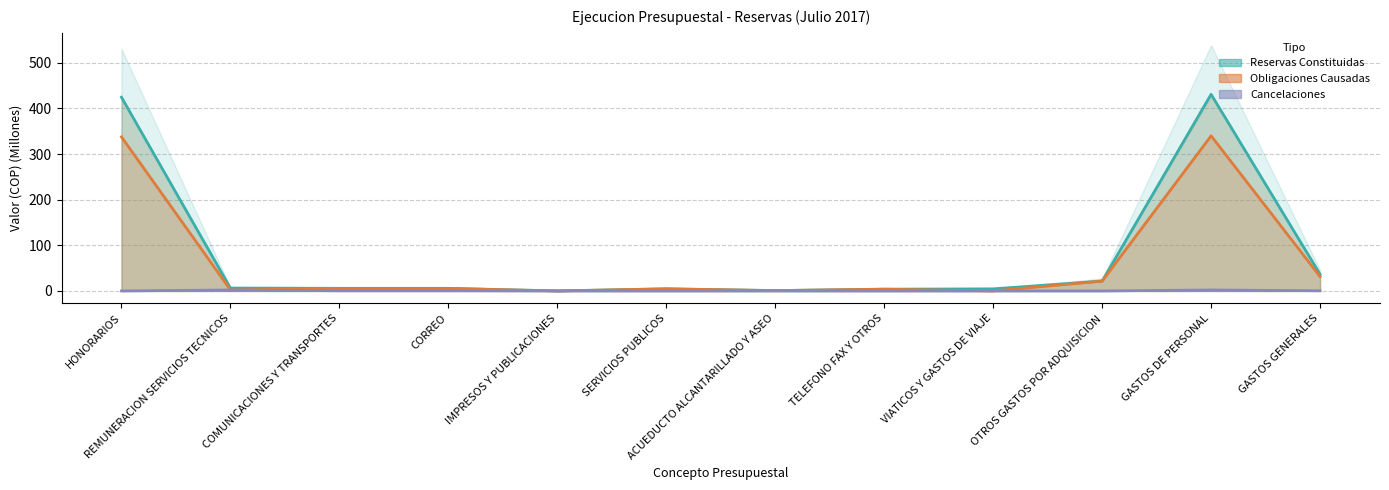

Reading left to right, transcribe all the data shown in this chart.

Reservas Constituidas: HONORARIOS=424.6	REMUNERACION SERVICIOS TECNICOS=6.3	COMUNICACIONES Y TRANSPORTES=5.7	CORREO=5.7	IMPRESOS Y PUBLICACIONES=0.0	SERVICIOS PUBLICOS=4.6	ACUEDUCTO ALCANTARILLADO Y ASEO=0.7	TELEFONO FAX Y OTROS=3.8	VIATICOS Y GASTOS DE VIAJE=4.6	OTROS GASTOS POR ADQUISICION=21.5	GASTOS DE PERSONAL=430.9	GASTOS GENERALES=36.4
Obligaciones Causadas: HONORARIOS=337.6	REMUNERACION SERVICIOS TECNICOS=2.3	COMUNICACIONES Y TRANSPORTES=5.3	CORREO=5.3	IMPRESOS Y PUBLICACIONES=0.0	SERVICIOS PUBLICOS=4.6	ACUEDUCTO ALCANTARILLADO Y ASEO=0.7	TELEFONO FAX Y OTROS=3.8	VIATICOS Y GASTOS DE VIAJE=0.0	OTROS GASTOS POR ADQUISICION=21.5	GASTOS DE PERSONAL=339.9	GASTOS GENERALES=31.5
Cancelaciones: HONORARIOS=0.0	REMUNERACION SERVICIOS TECNICOS=2.1	COMUNICACIONES Y TRANSPORTES=0.4	CORREO=0.4	IMPRESOS Y PUBLICACIONES=0.0	SERVICIOS PUBLICOS=0.0	ACUEDUCTO ALCANTARILLADO Y ASEO=0.0	TELEFONO FAX Y OTROS=0.0	VIATICOS Y GASTOS DE VIAJE=0.0	OTROS GASTOS POR ADQUISICION=0.0	GASTOS DE PERSONAL=2.1	GASTOS GENERALES=0.4